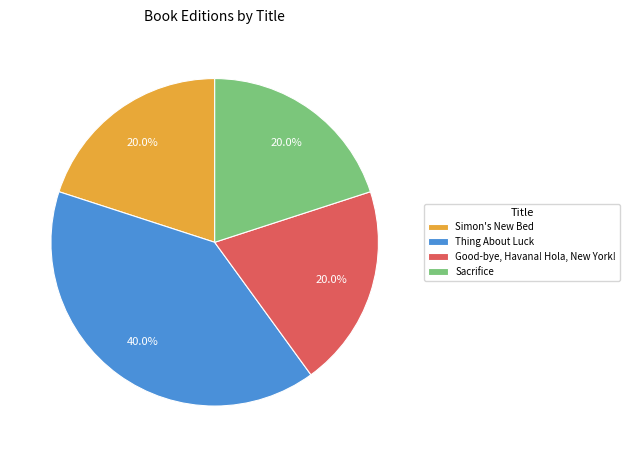

The Good-bye, Havana! Hola, New York! slice represents 14% of the pie. True or false?

False